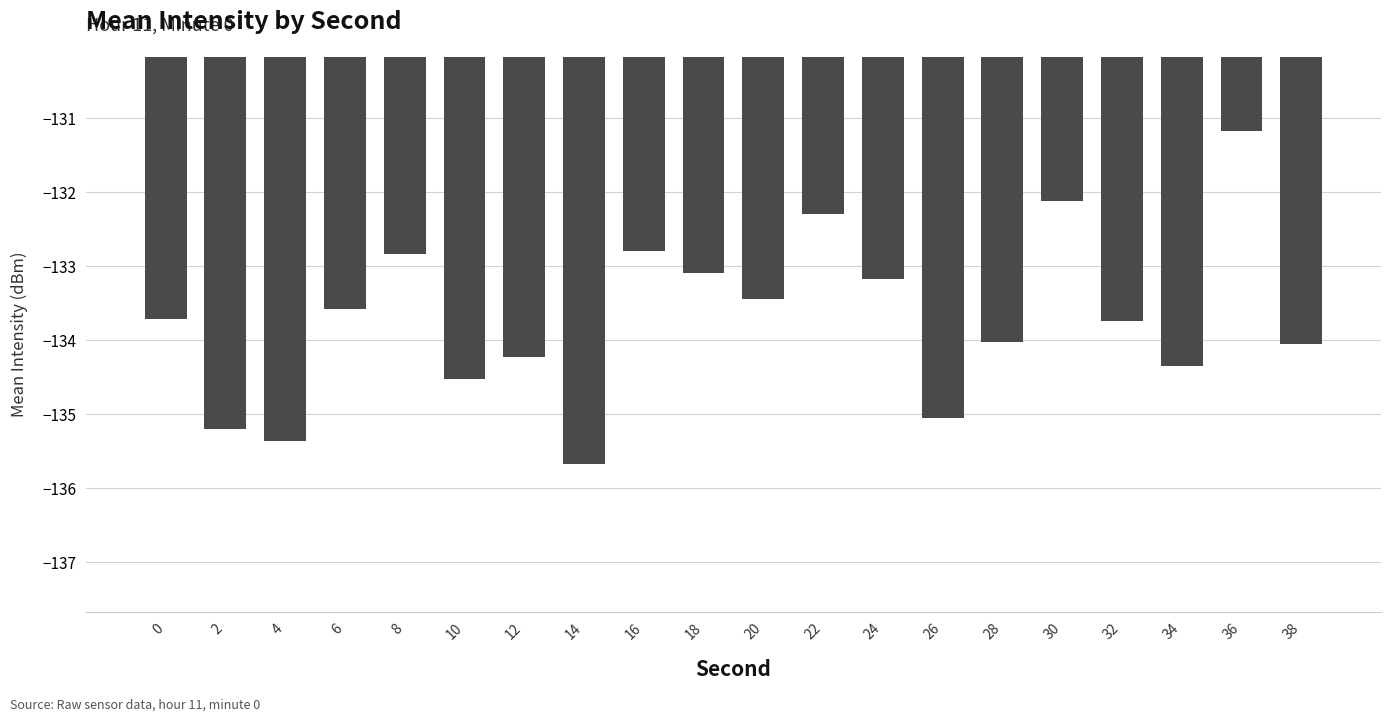

What is the difference between the maximum and minimum values?

4.5